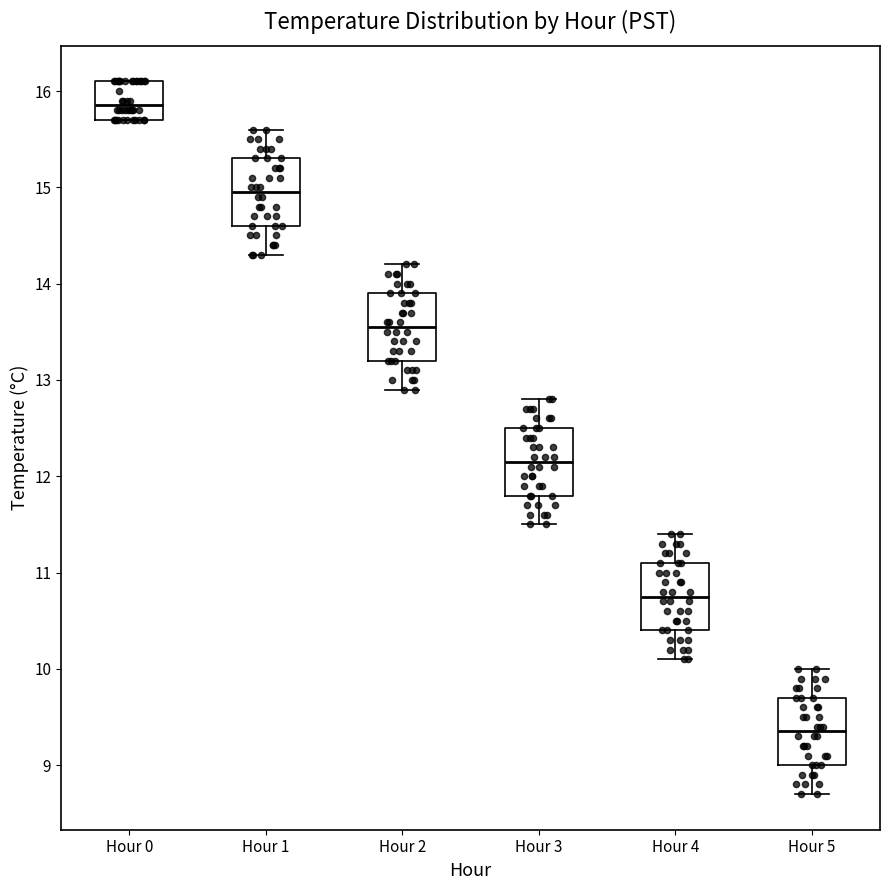

Reading left to right, read every box against the y-axis: the position of its median line, the range the box covers, and the ends of its whiskers. The values are not printed on the chart, so give them approximately, as read against the axis.

Hour 0: median 15.9, box 15.7 to 16.1, whiskers 15.7 to 16.1
Hour 1: median 15.0, box 14.6 to 15.3, whiskers 14.3 to 15.6
Hour 2: median 13.6, box 13.2 to 13.9, whiskers 12.9 to 14.2
Hour 3: median 12.2, box 11.8 to 12.5, whiskers 11.5 to 12.8
Hour 4: median 10.8, box 10.4 to 11.1, whiskers 10.1 to 11.4
Hour 5: median 9.4, box 9.0 to 9.7, whiskers 8.7 to 10.0